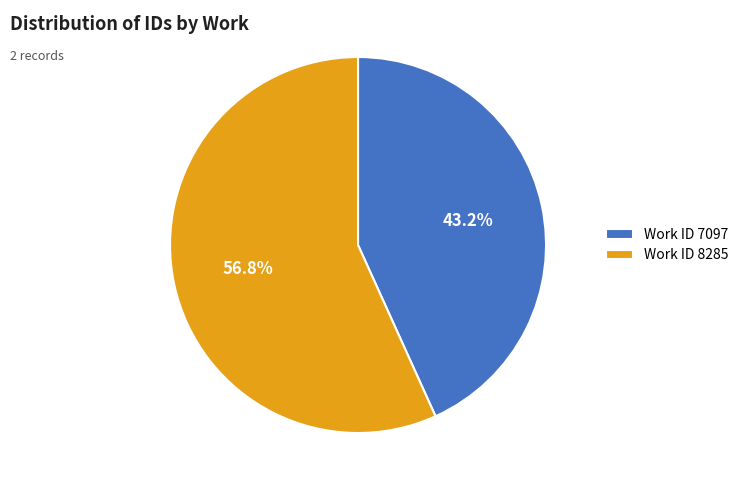

Between Work ID 7097 and Work ID 8285, which is larger?

Work ID 8285